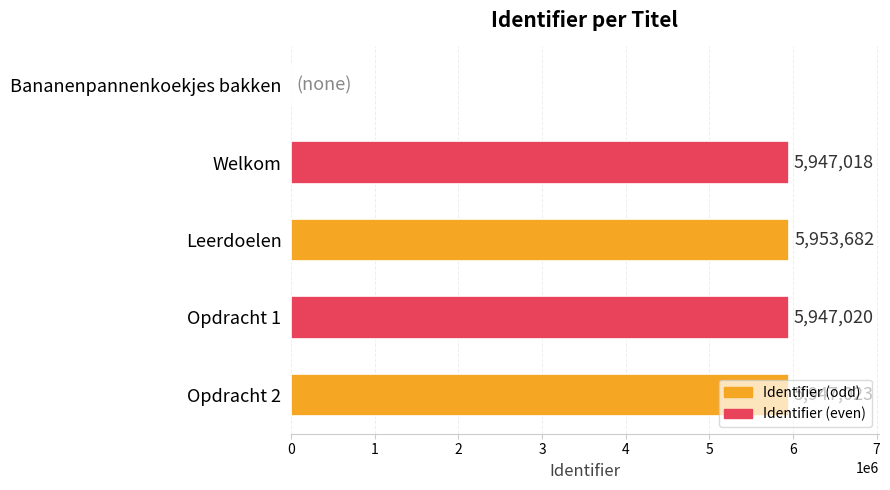

Count the number of data series in this chart.

1